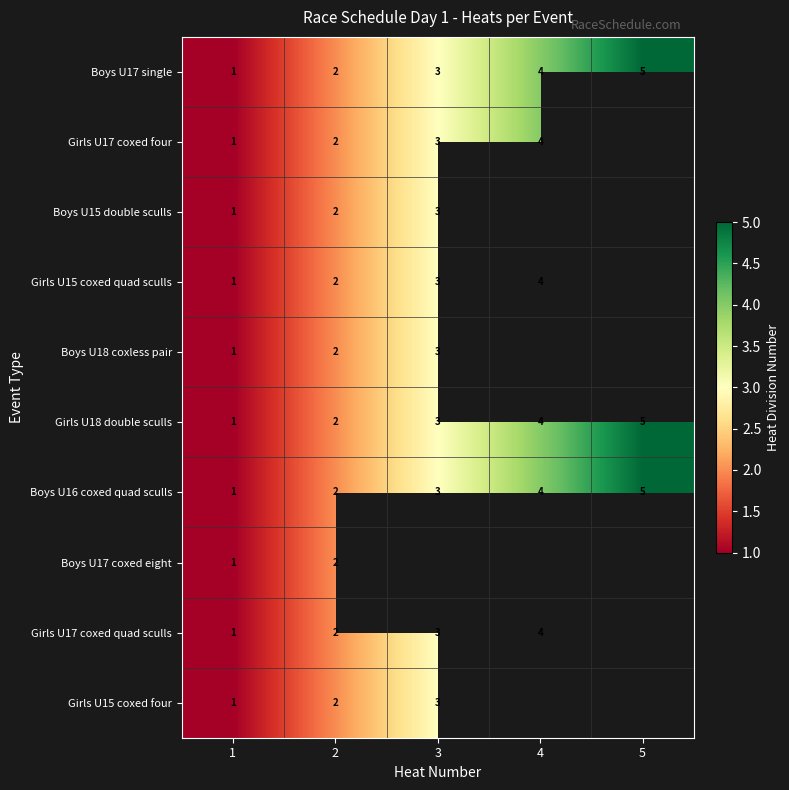

How many distinct data groups are displayed?

10